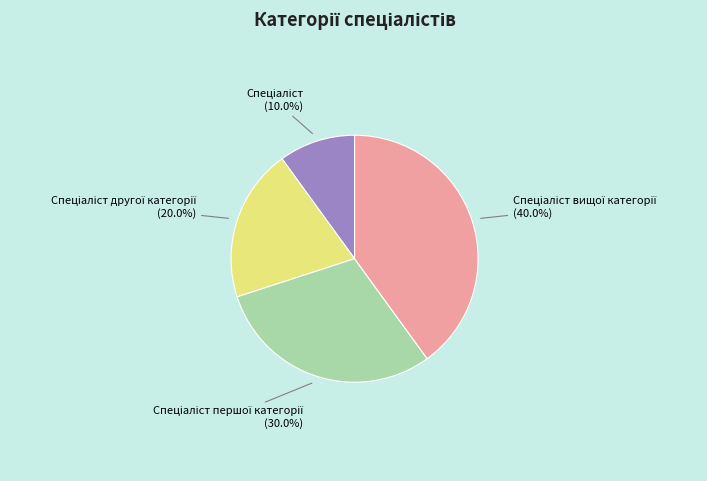

Is there a majority slice in this chart?

No